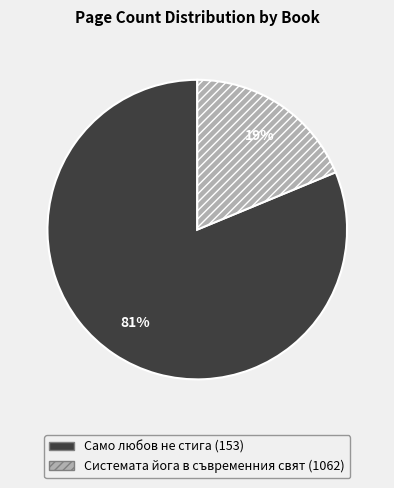

To the nearest percent, what is the difference between the largest and smallest slice percentages?

62%